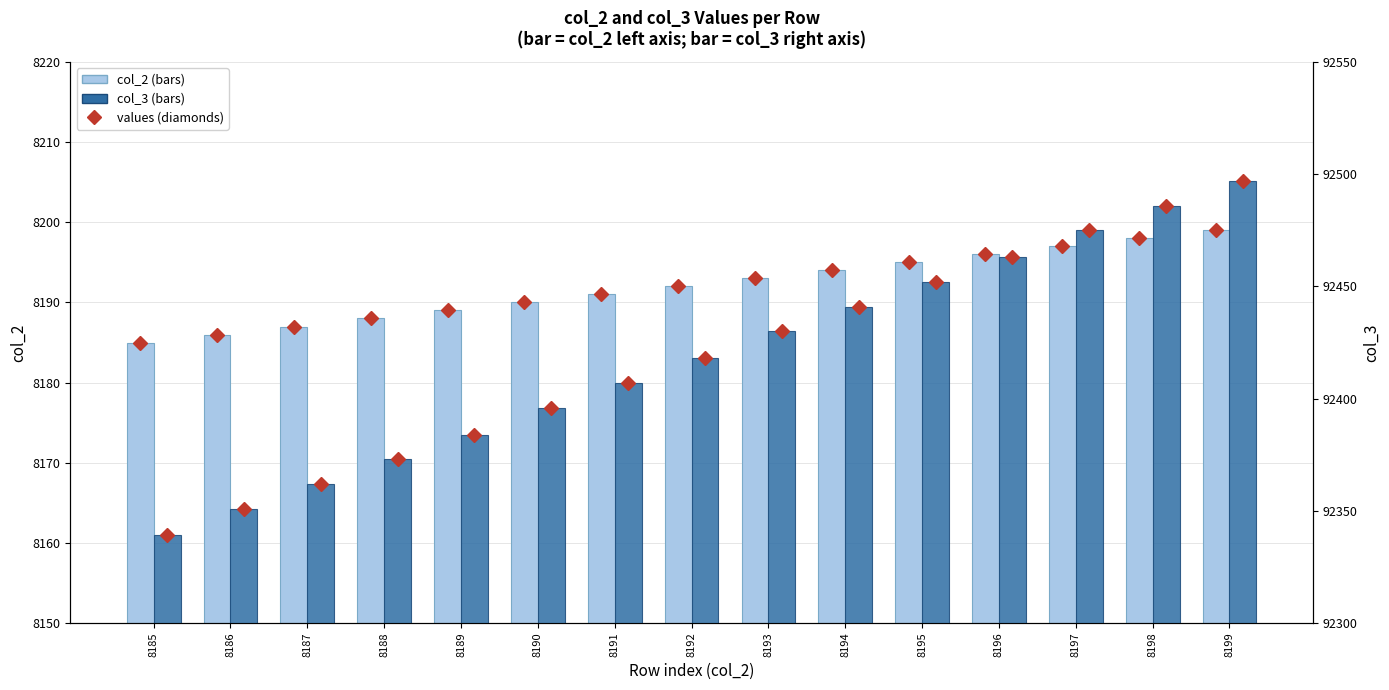

At which label does col_2 reach its peak?

8199